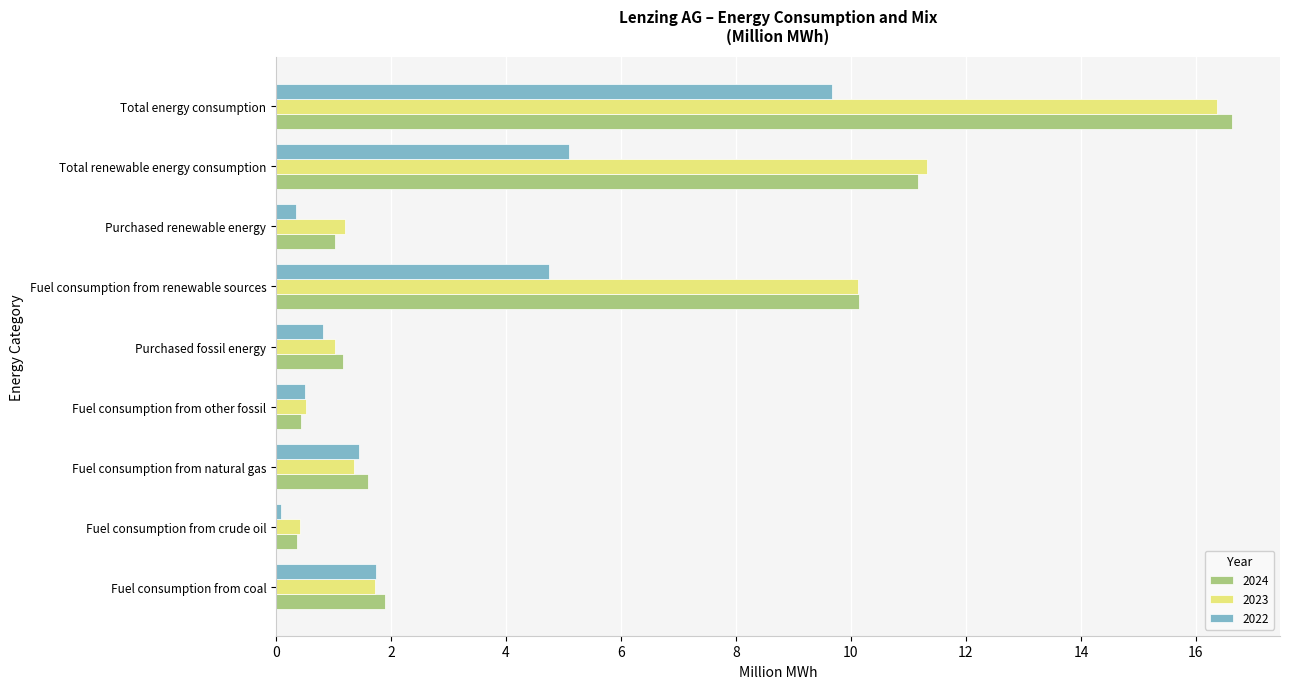

Count the number of data series in this chart.

3